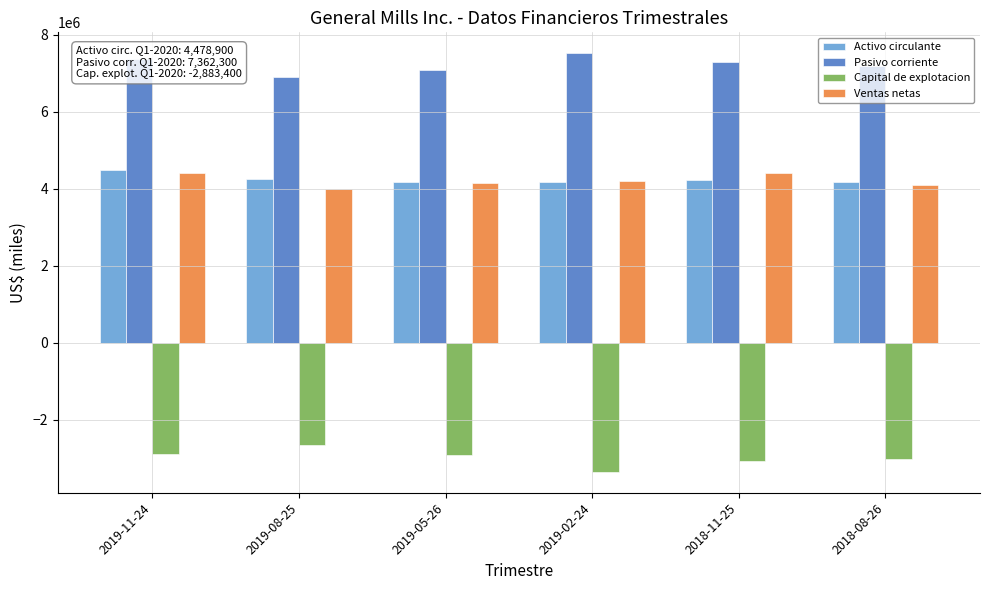

Which series has the largest total across all categories?

Pasivo corriente